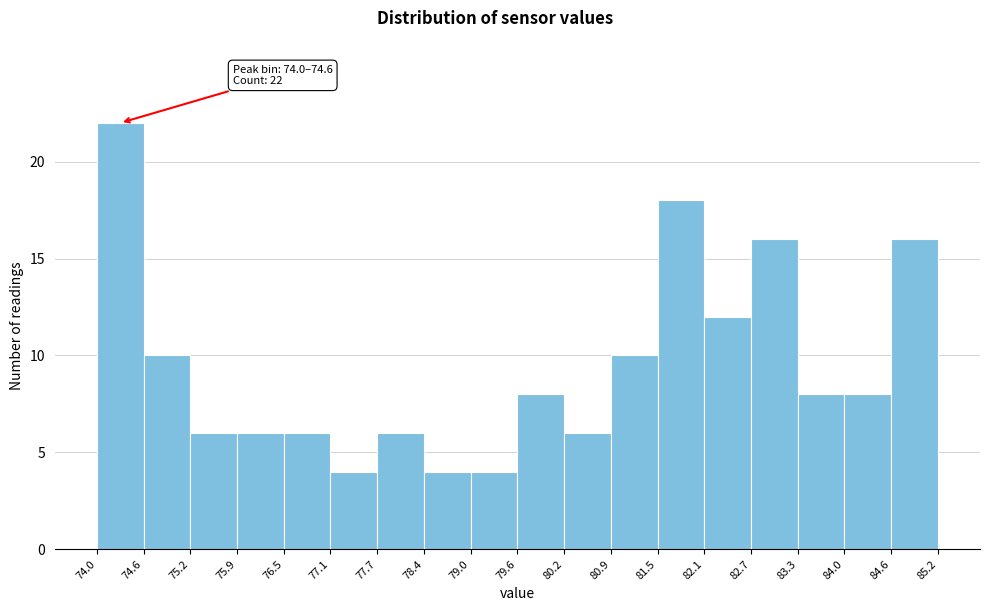

Which range on the x-axis has the tallest bar?

74.0 to 74.6